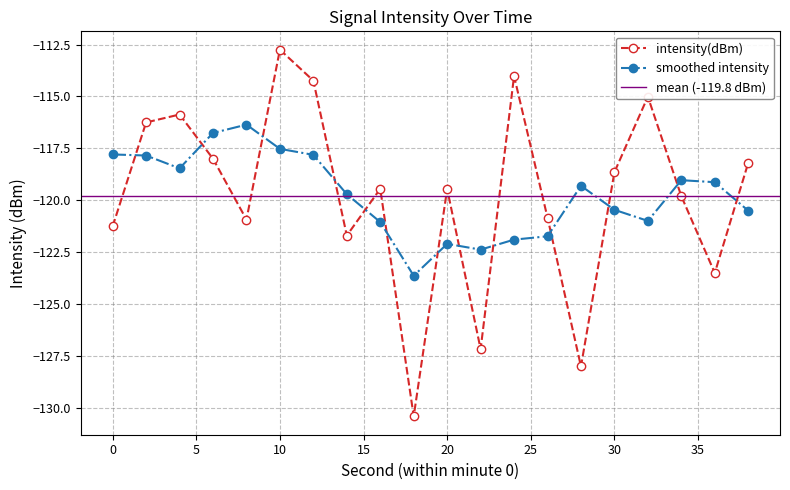

What is the sum of all values?

-2395.6